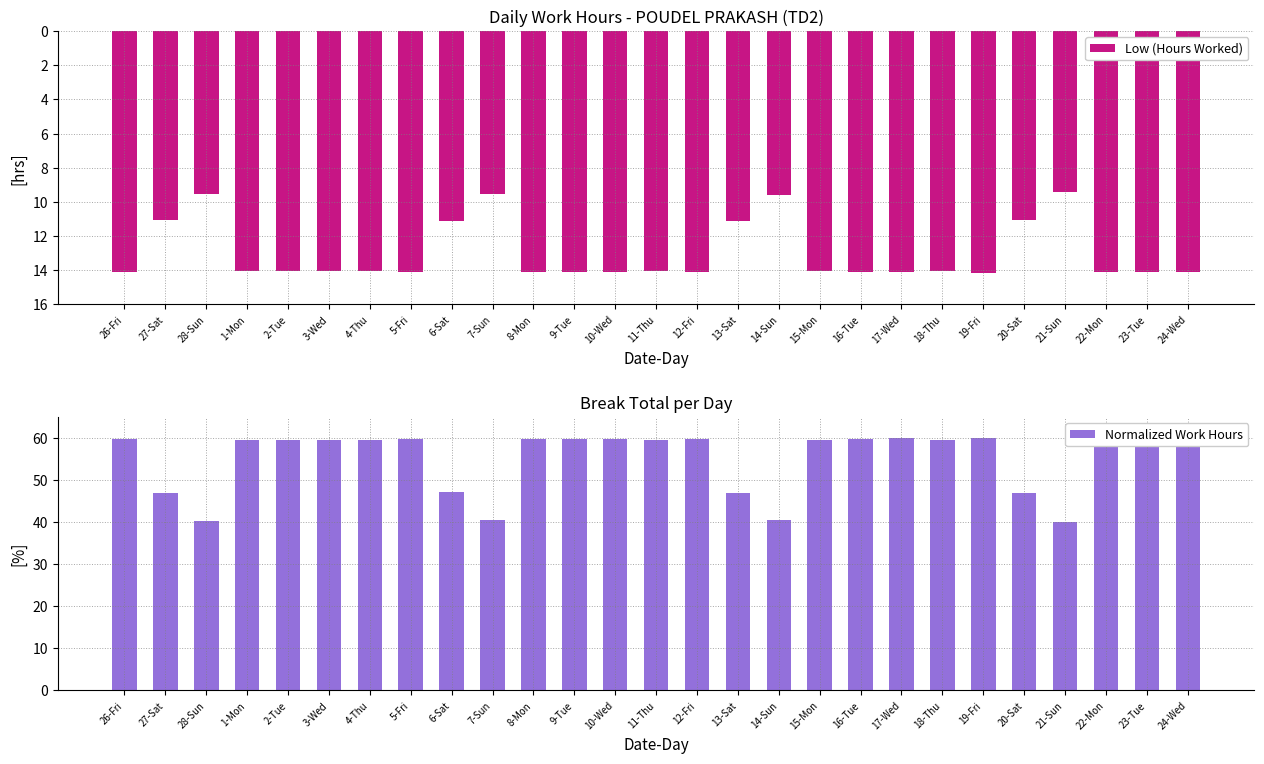

Reading left to right, transcribe all the data shown in this chart.

Low (Hours Worked): 26-Fri=-14.1	27-Sat=-11.1	28-Sun=-9.5	1-Mon=-14.1	2-Tue=-14.1	3-Wed=-14.0	4-Thu=-14.1	5-Fri=-14.1	6-Sat=-11.1	7-Sun=-9.6	8-Mon=-14.1	9-Tue=-14.1	10-Wed=-14.1	11-Thu=-14.1	12-Fri=-14.1	13-Sat=-11.1	14-Sun=-9.6	15-Mon=-14.1	16-Tue=-14.1	17-Wed=-14.1	18-Thu=-14.1	19-Fri=-14.2	20-Sat=-11.1	21-Sun=-9.4	22-Mon=-14.1	23-Tue=-14.1	24-Wed=-14.1
Normalized Work Hours: 26-Fri=59.7	27-Sat=46.9	28-Sun=40.4	1-Mon=59.6	2-Tue=59.6	3-Wed=59.5	4-Thu=59.7	5-Fri=59.7	6-Sat=47.1	7-Sun=40.5	8-Mon=59.8	9-Tue=59.8	10-Wed=59.8	11-Thu=59.7	12-Fri=59.7	13-Sat=47.0	14-Sun=40.6	15-Mon=59.7	16-Tue=59.9	17-Wed=59.9	18-Thu=59.7	19-Fri=60.0	20-Sat=46.9	21-Sun=39.9	22-Mon=59.9	23-Tue=59.8	24-Wed=59.9